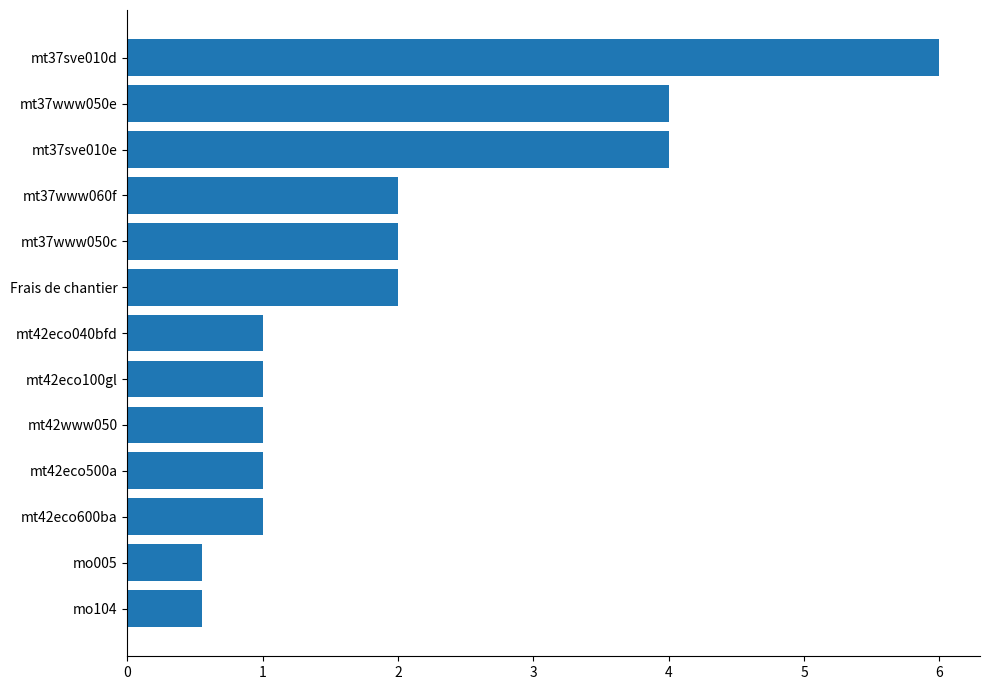

What is the sum of the values at mt42eco600ba and mt42eco500a?

2.0